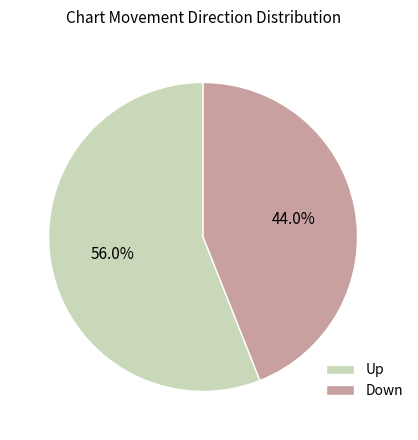

Between Up and Down, which is larger?

Up